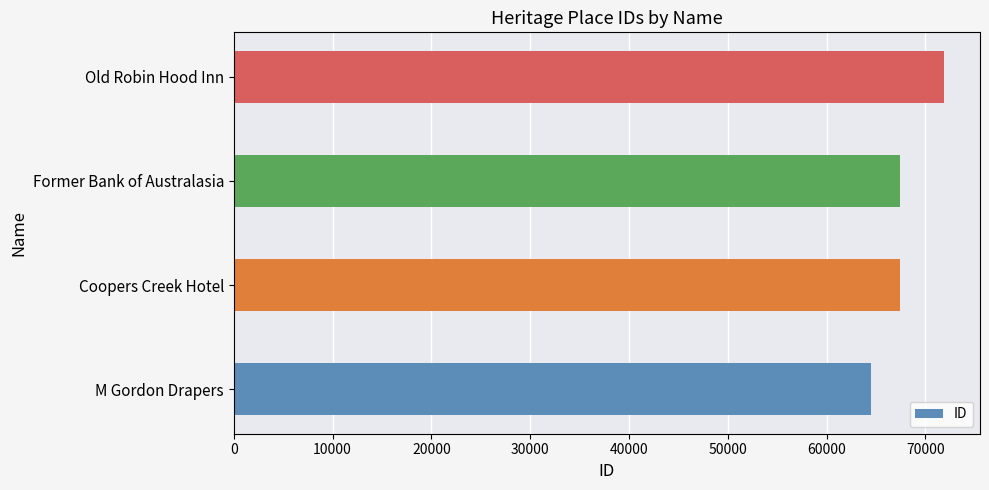

What is the difference between the values at Coopers Creek Hotel and Old Robin Hood Inn?

4508